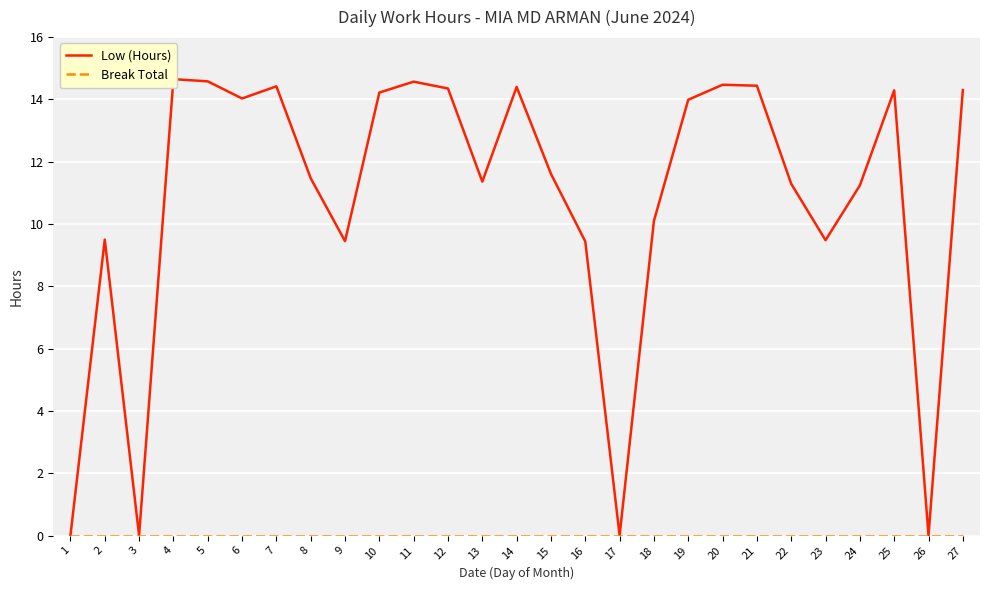

True or false: Low (Hours) and Break Total cross at least once.

False